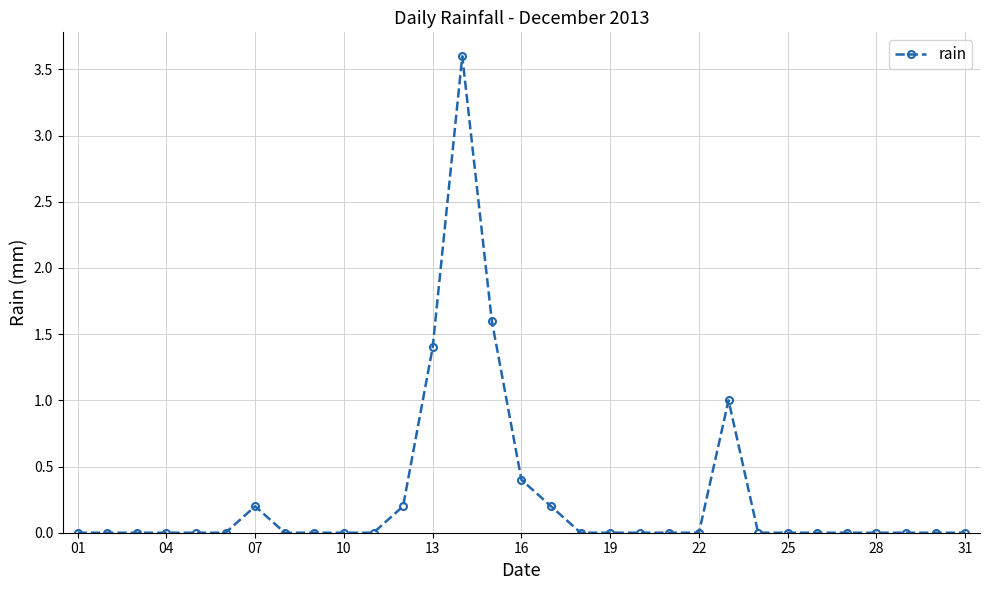

What is the value of the 23rd point from the left?

1.0